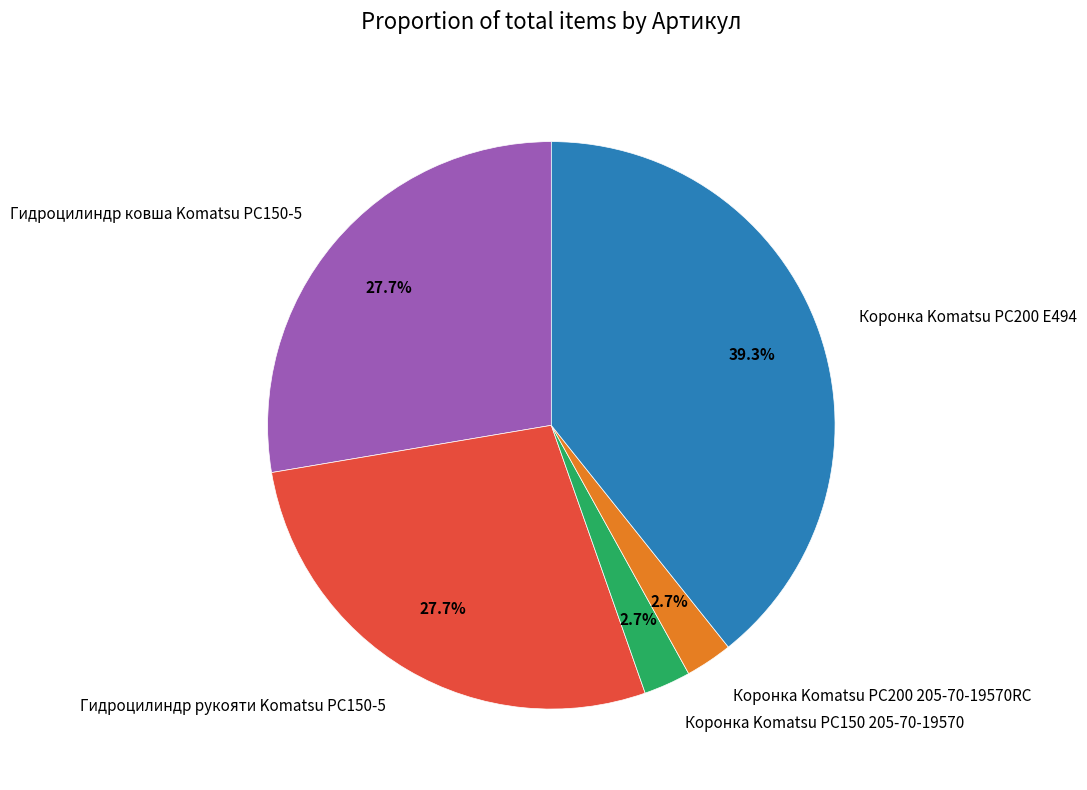

How many slices are in this pie chart?

5